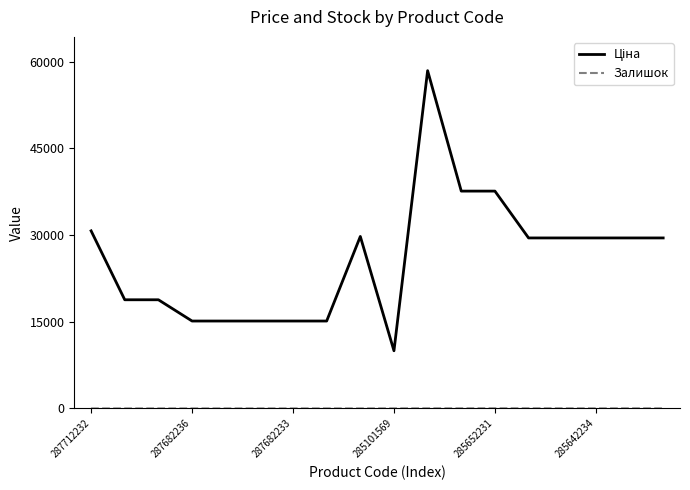

What is the maximum value shown in the chart?

58426.5